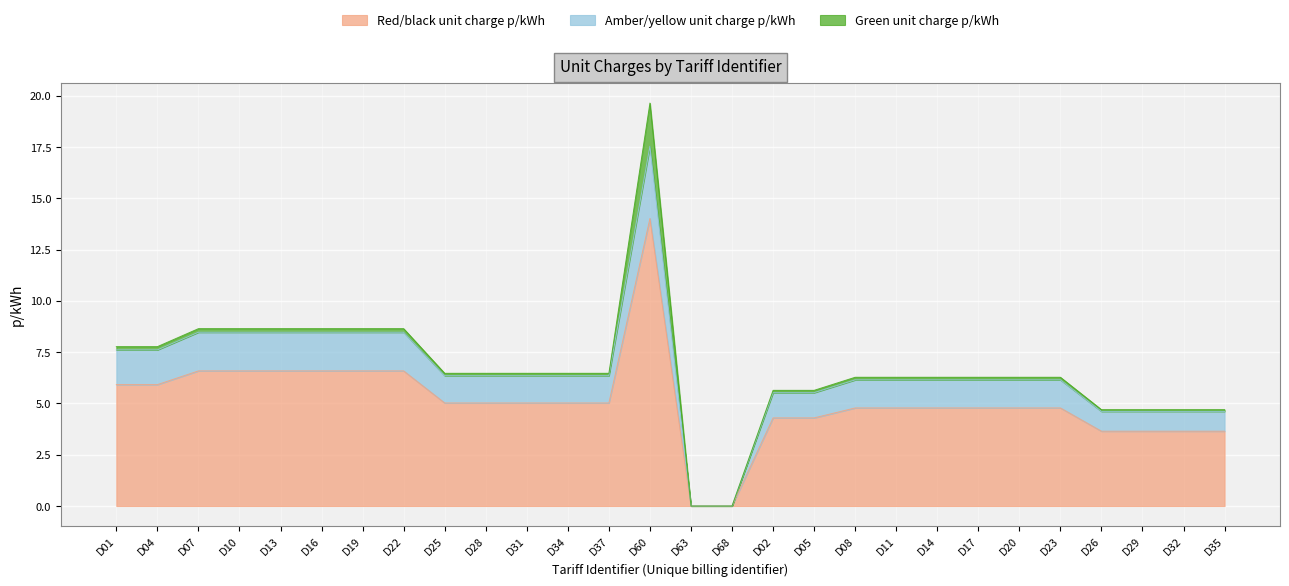

What is the label of the 10th point from the right?

D08